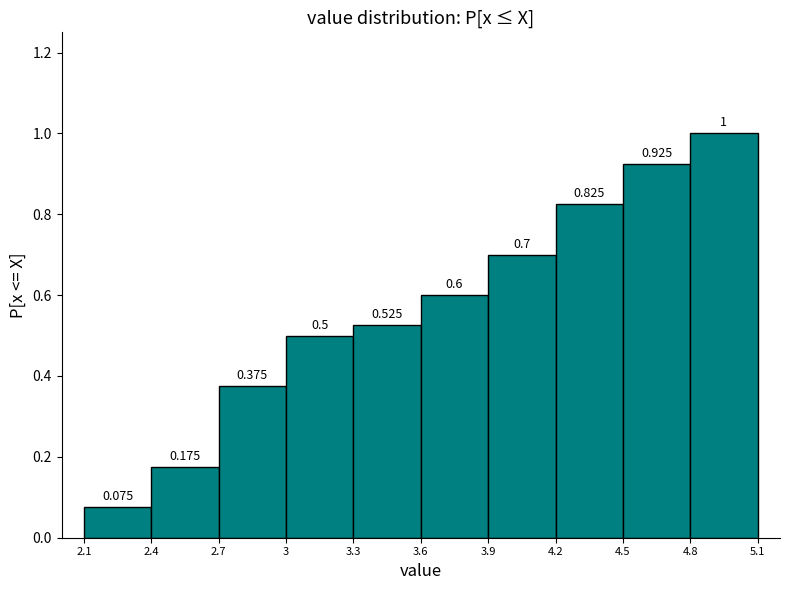

Which range on the x-axis has the tallest bar?

4.8 to 5.1